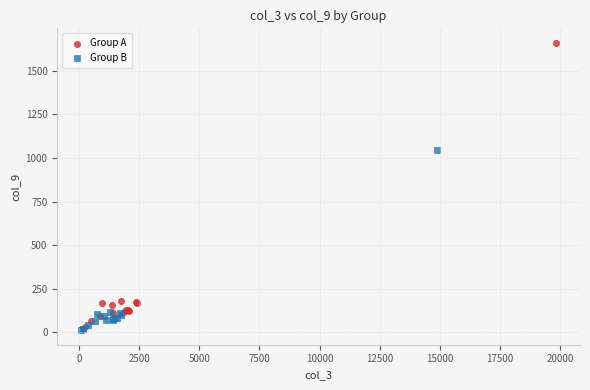

Which series contains the highest Y value?

Group A